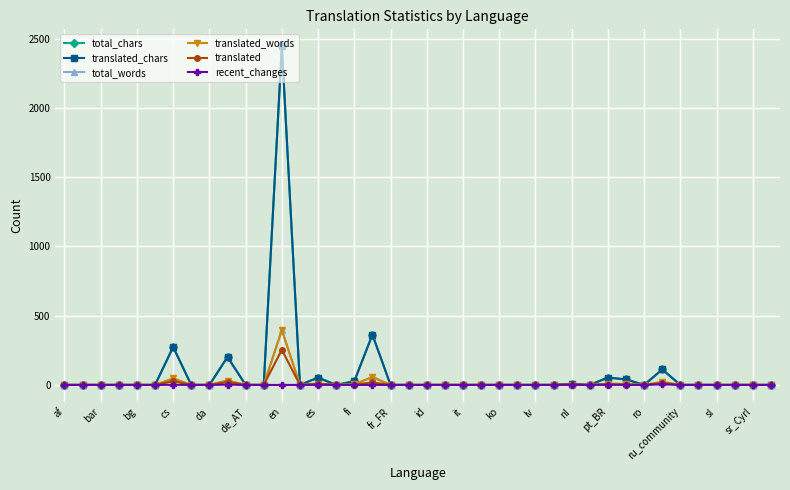

Is this an area chart (filled region under the line)?

No